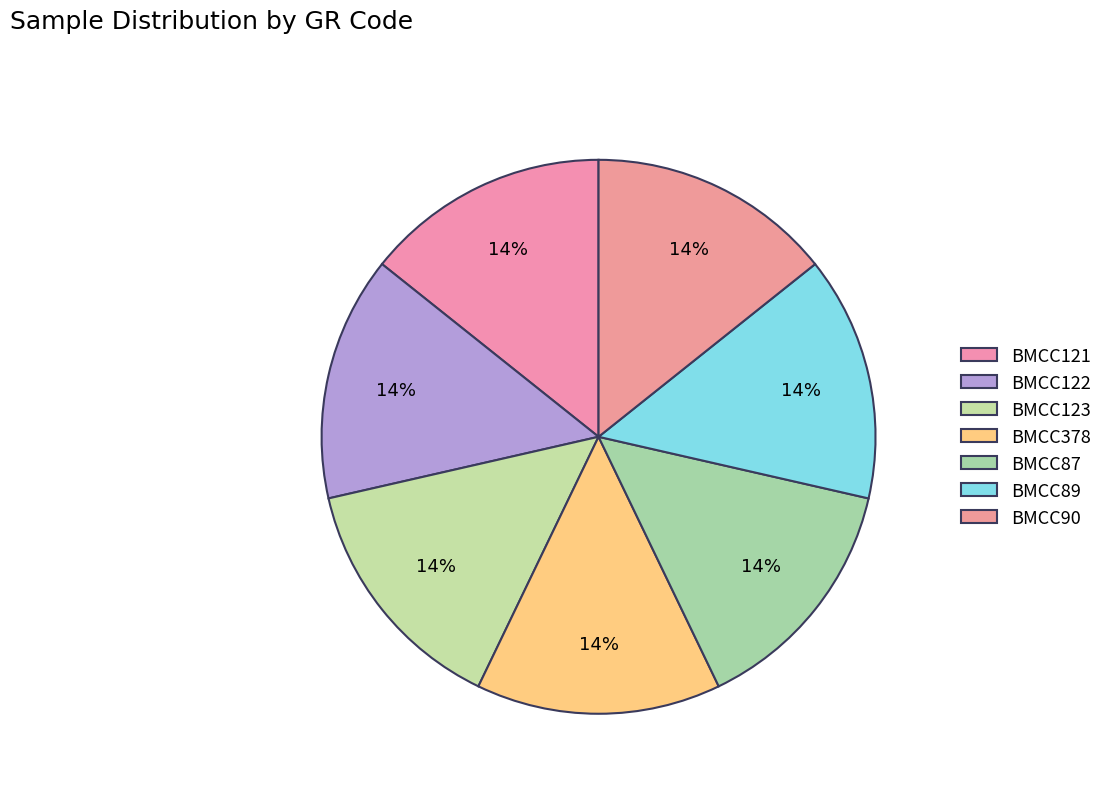

To the nearest percent, what is the average slice percentage?

14%